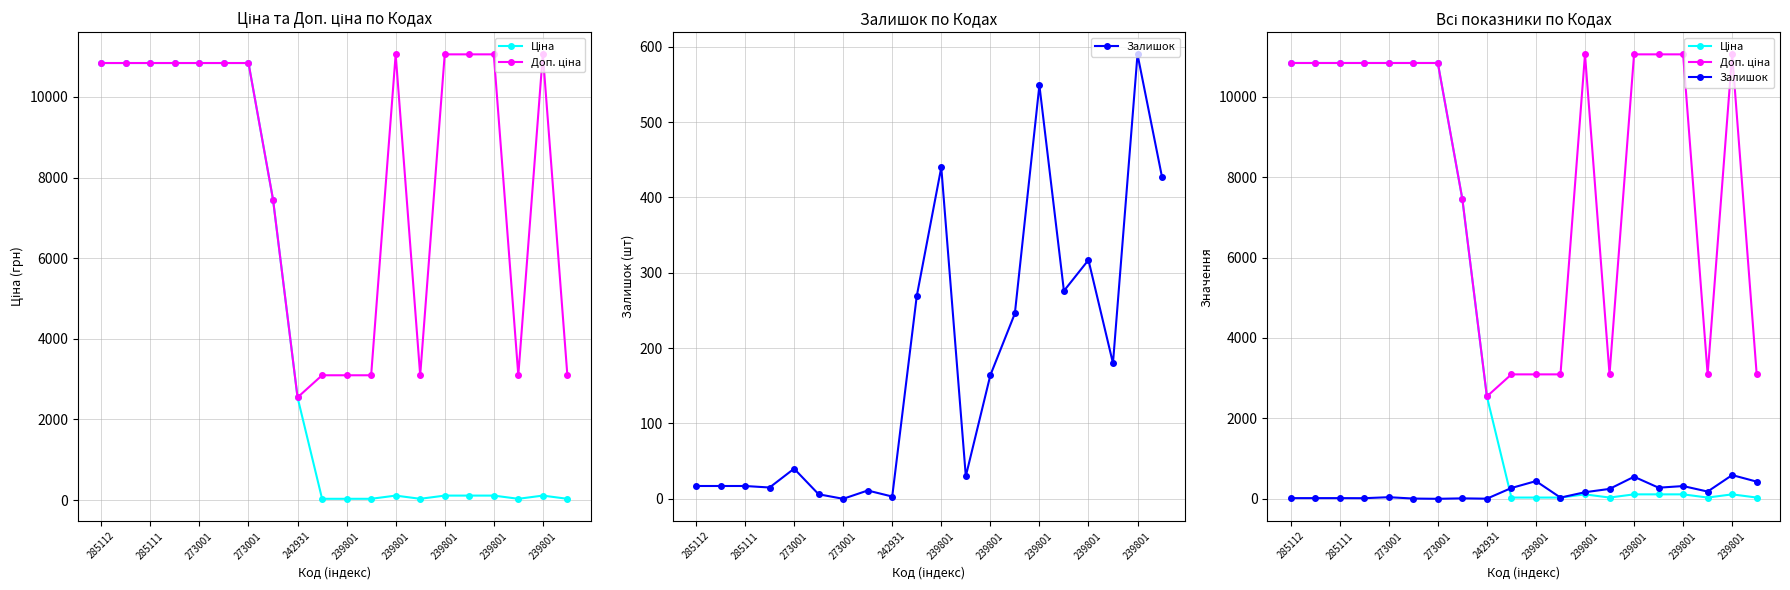

What is the spread (max minus min) of values at 239801?

10834.1